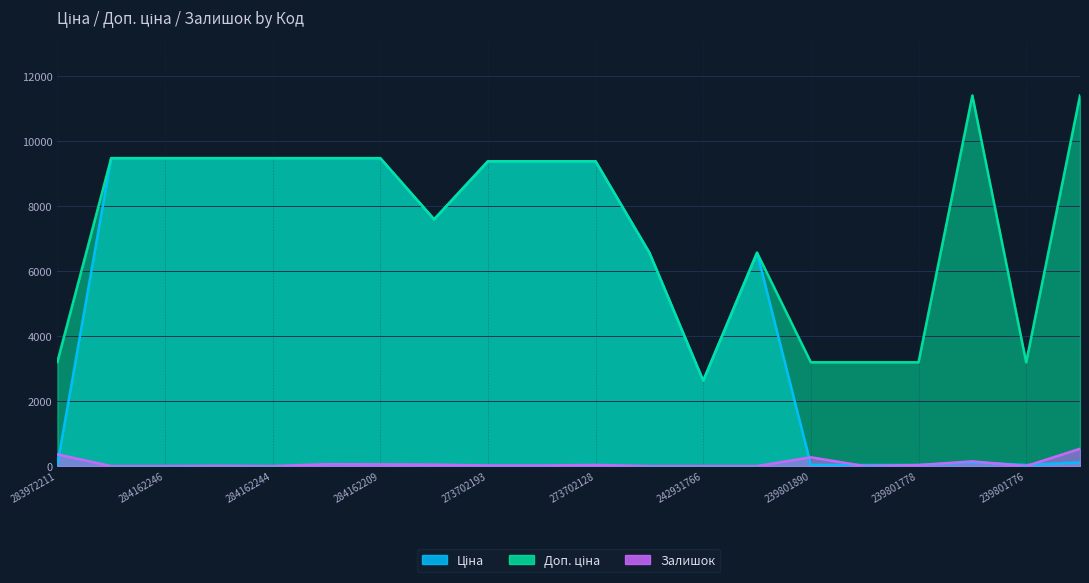

What is the difference between the maximum and second lowest values in the Ціна series?

9448.1